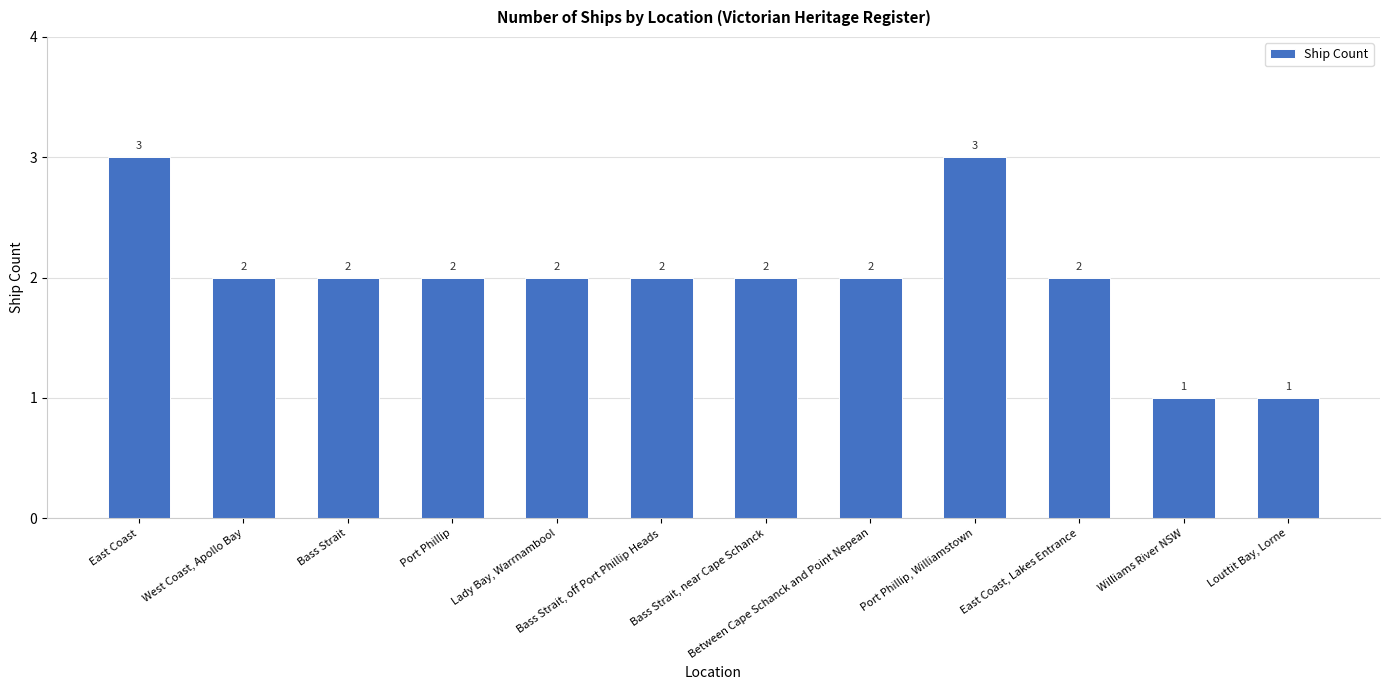

What is the value of the 12th bar from the left?

1